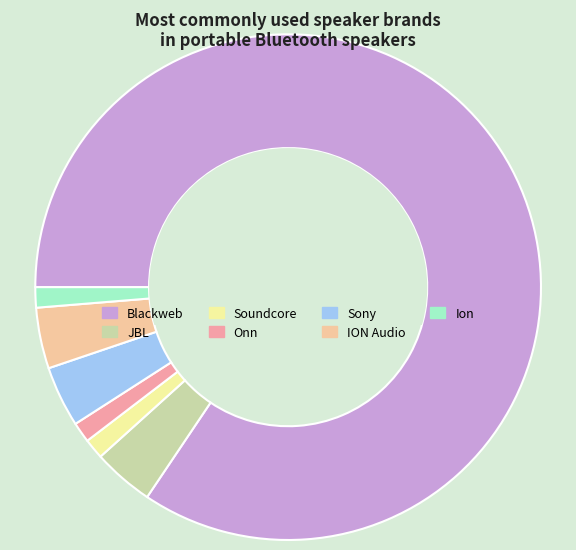

Which slice is the largest?

Blackweb